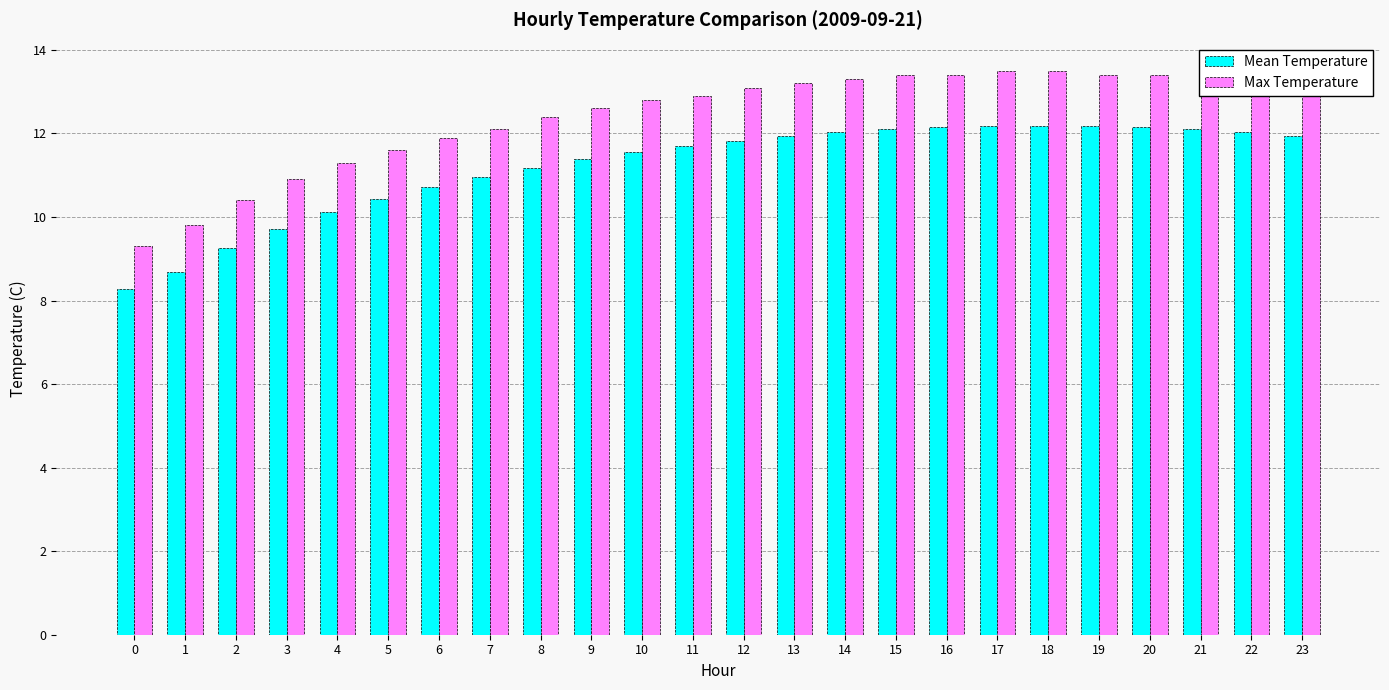

What is the approximate value of Max Temperature at 14?

13.3